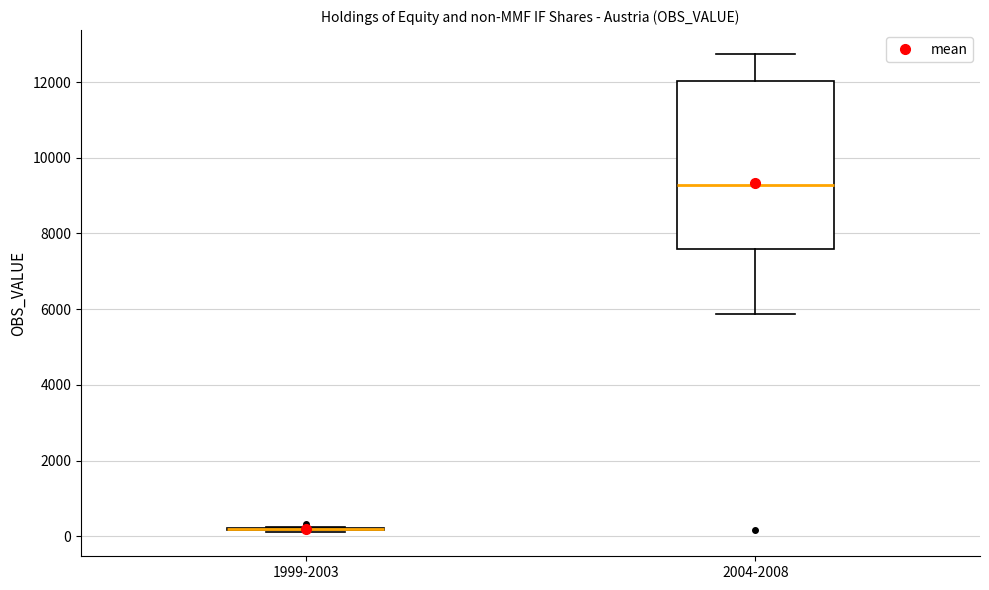

Where is the lower edge of the box for 2004-2008 on the y-axis? The values are not printed on the chart, so give them approximately, as read against the axis.

7600